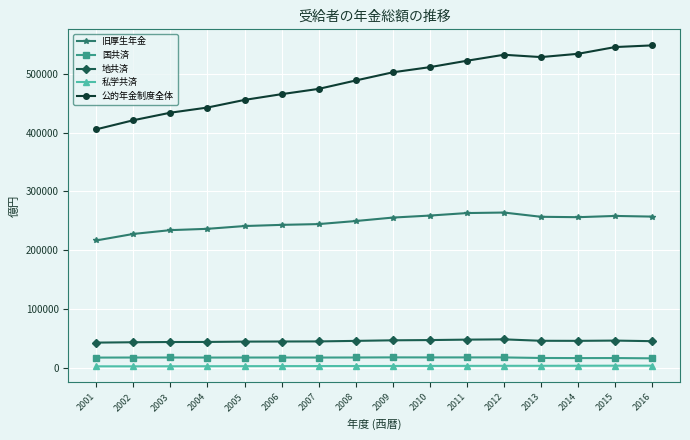

Which series has the largest range (max minus min)?

公的年金制度全体